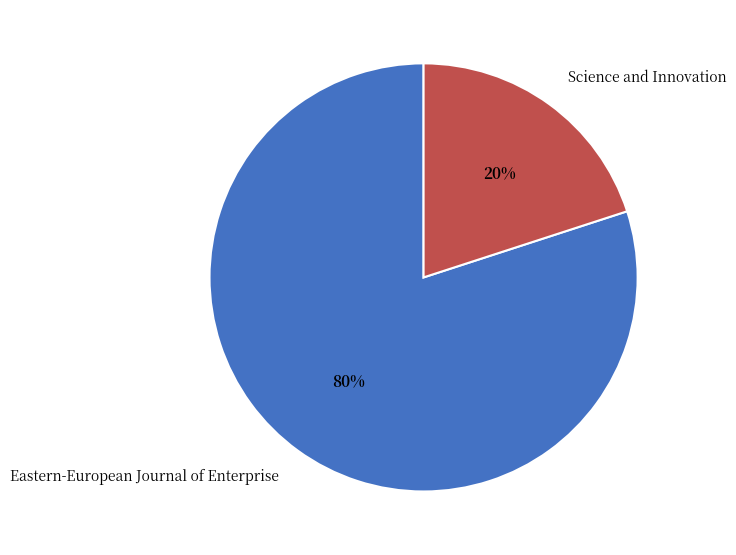

Which has a higher value, Eastern-European Journal of Enterprise or Science and Innovation?

Eastern-European Journal of Enterprise